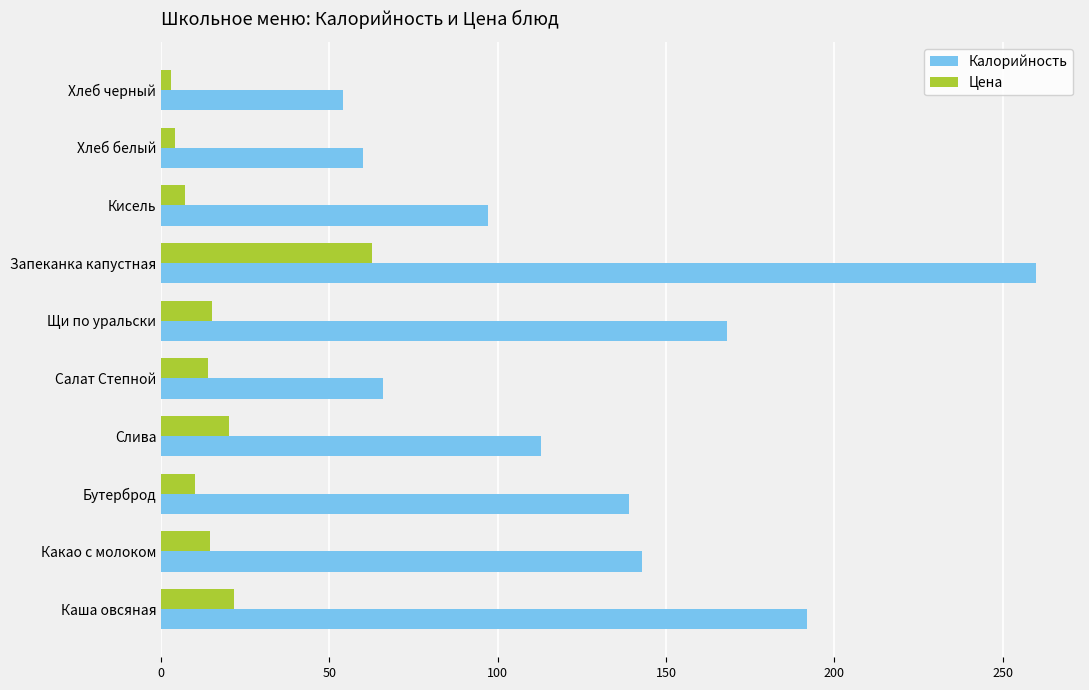

Which series changed the most between Салат Степной and Запеканка капустная?

Калорийность